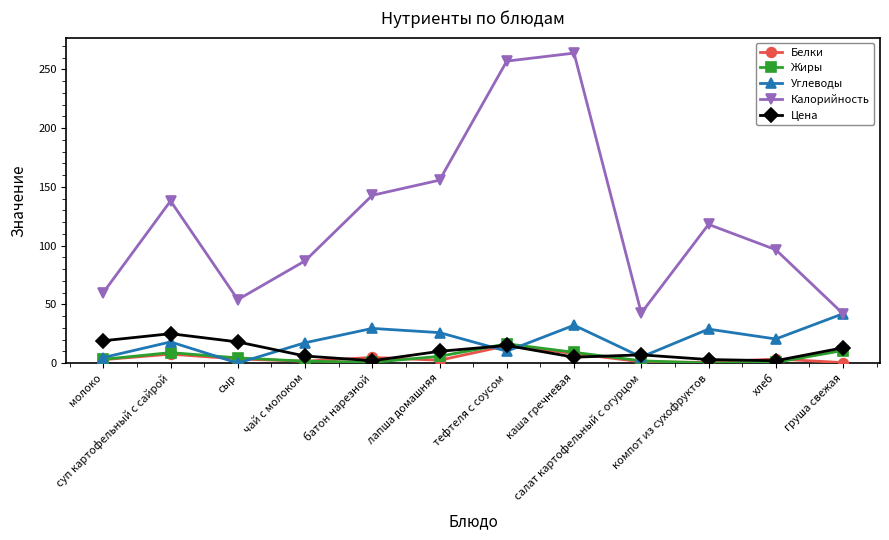

Which series has the largest range (max minus min)?

Калорийность